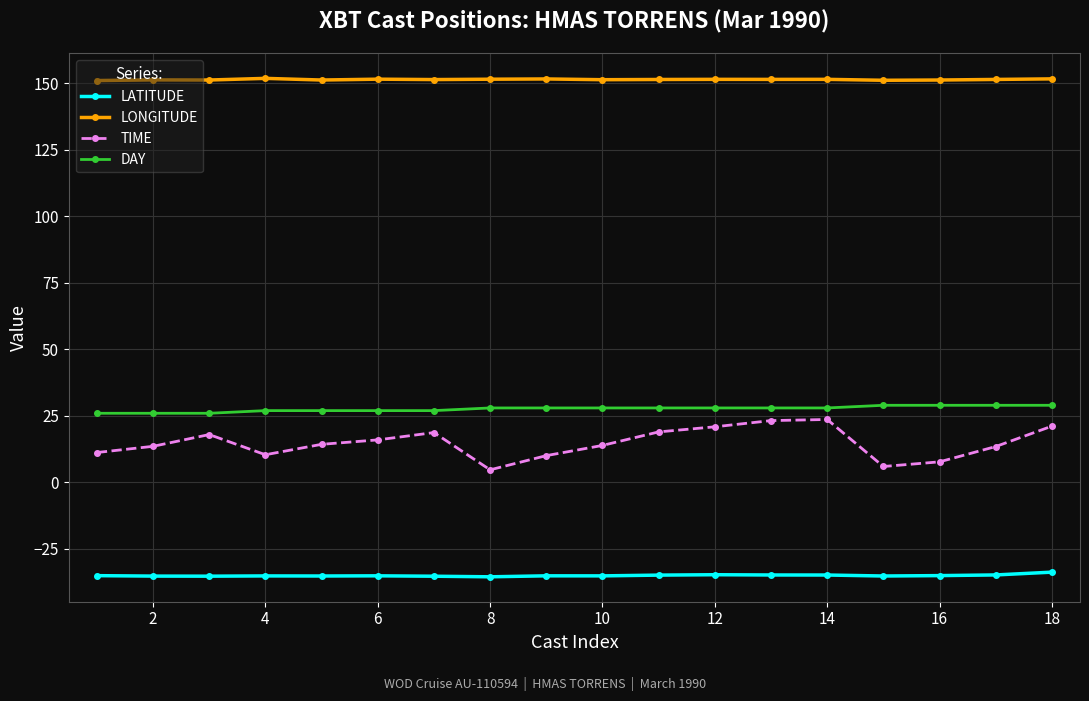

What is the value of the DAY point at the 2nd from the left?

26.0